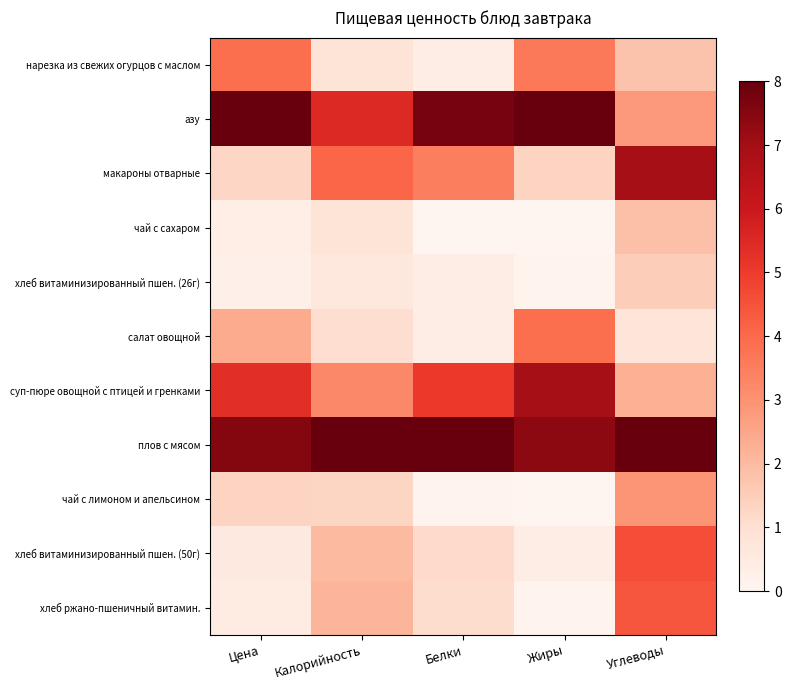

Reading right to left, transcribe all the data shown in this chart.

нарезка из свежих огурцов с маслом: Углеводы=1.8	Жиры=3.6	Белки=0.4	Калорийность=0.8	Цена=3.9
азу: Углеводы=2.8	Жиры=8.0	Белки=7.7	Калорийность=5.5	Цена=8.0
макароны отварные: Углеводы=7.0	Жиры=1.3	Белки=3.5	Калорийность=4.1	Цена=1.3
чай с сахаром: Углеводы=1.9	Жиры=0.0	Белки=0.0	Калорийность=0.8	Цена=0.3
хлеб витаминизированный пшен. (26г): Углеводы=1.5	Жиры=0.1	Белки=0.4	Калорийность=0.7	Цена=0.3
салат овощной: Углеводы=0.7	Жиры=3.9	Белки=0.4	Калорийность=1.1	Цена=2.4
суп-пюре овощной с птицей и гренками: Углеводы=2.3	Жиры=7.0	Белки=5.1	Калорийность=3.2	Цена=5.4
плов с мясом: Углеводы=8.0	Жиры=7.4	Белки=8.0	Калорийность=8.0	Цена=7.5
чай с лимоном и апельсином: Углеводы=2.9	Жиры=0.0	Белки=0.1	Калорийность=1.3	Цена=1.3
хлеб витаминизированный пшен. (50г): Углеводы=4.6	Жиры=0.3	Белки=1.2	Калорийность=2.0	Цена=0.5
хлеб ржано-пшеничный витамин.: Углеводы=4.4	Жиры=0.1	Белки=1.1	Калорийность=2.2	Цена=0.5